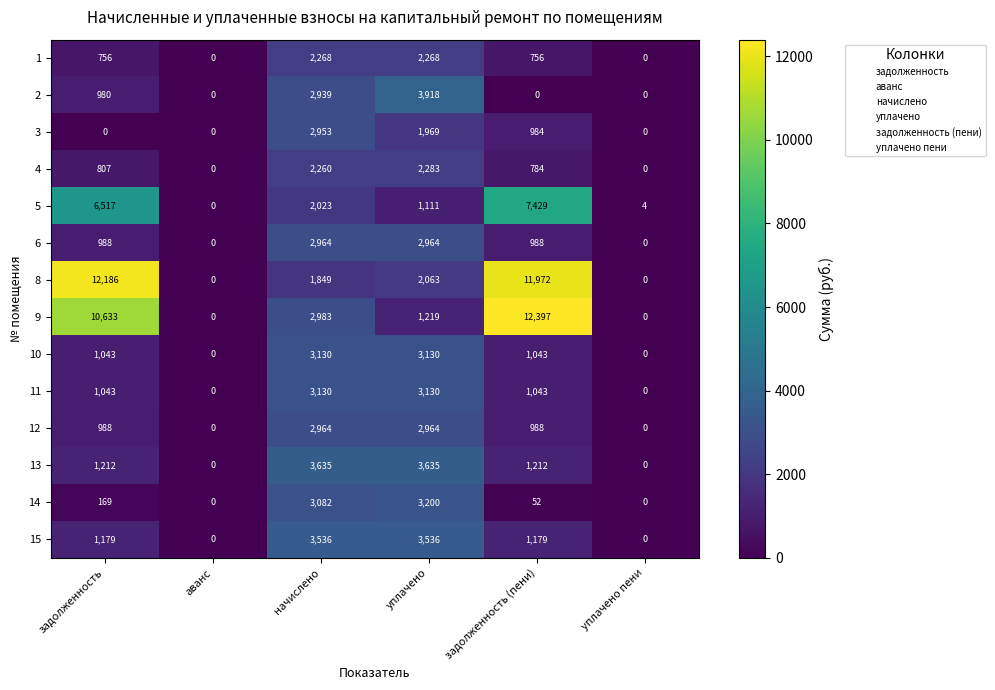

Where is 2 nearest to the value 1959?

задолженность